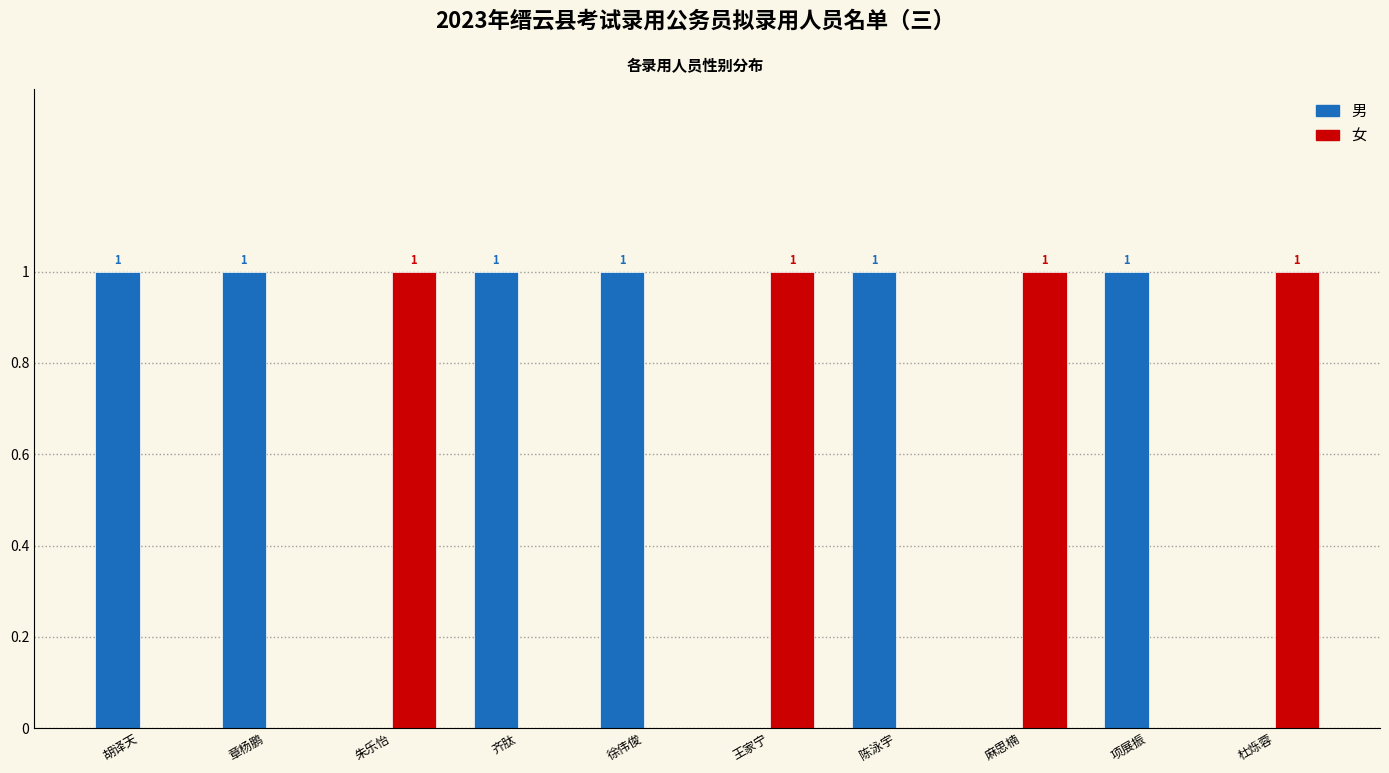

How many positive values does the 男 series have?

6